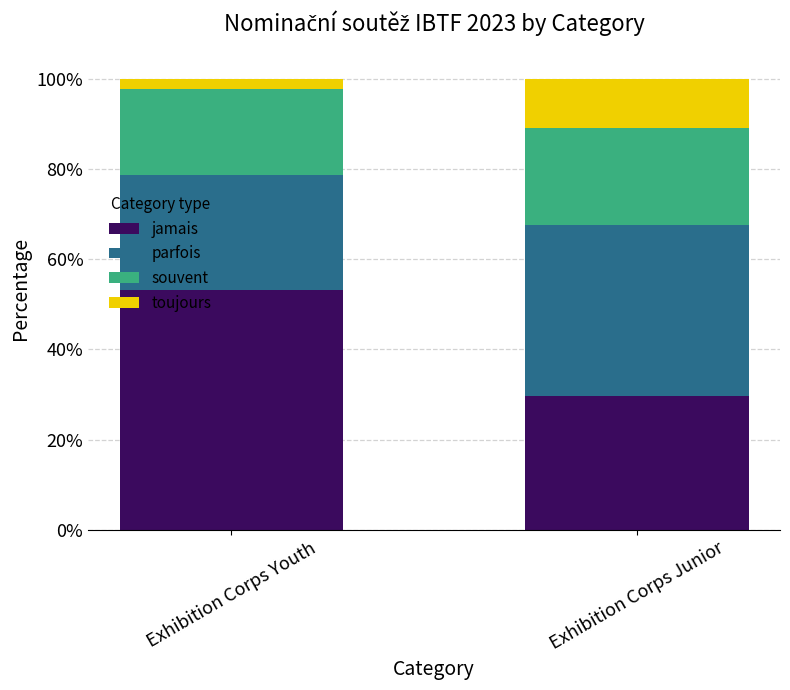

The value of jamais at Exhibition Corps Youth is 21.8. True or false?

False